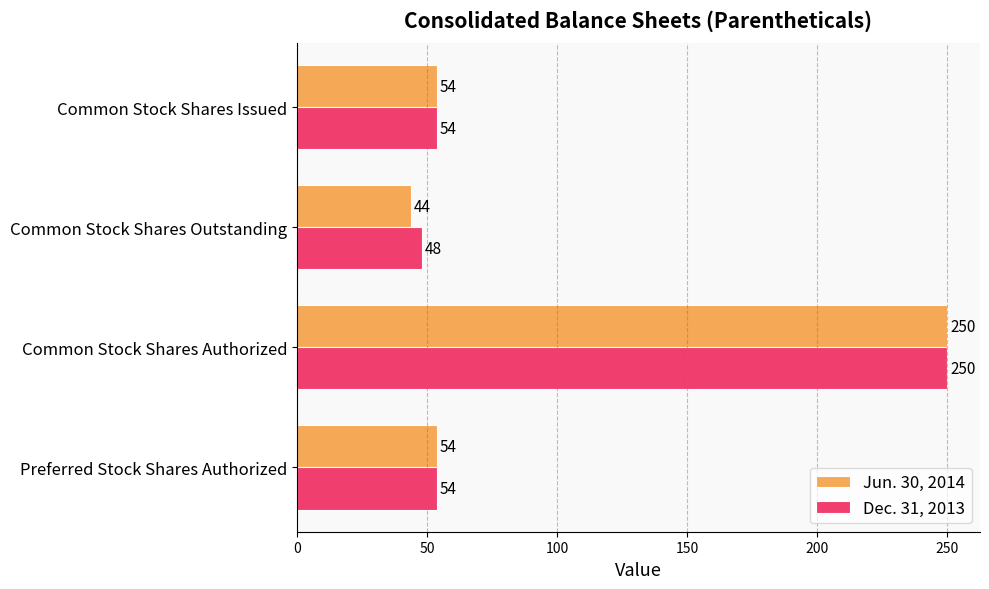

Between Common Stock Shares Outstanding and Preferred Stock Shares Authorized, which series saw the biggest shift?

Jun. 30, 2014